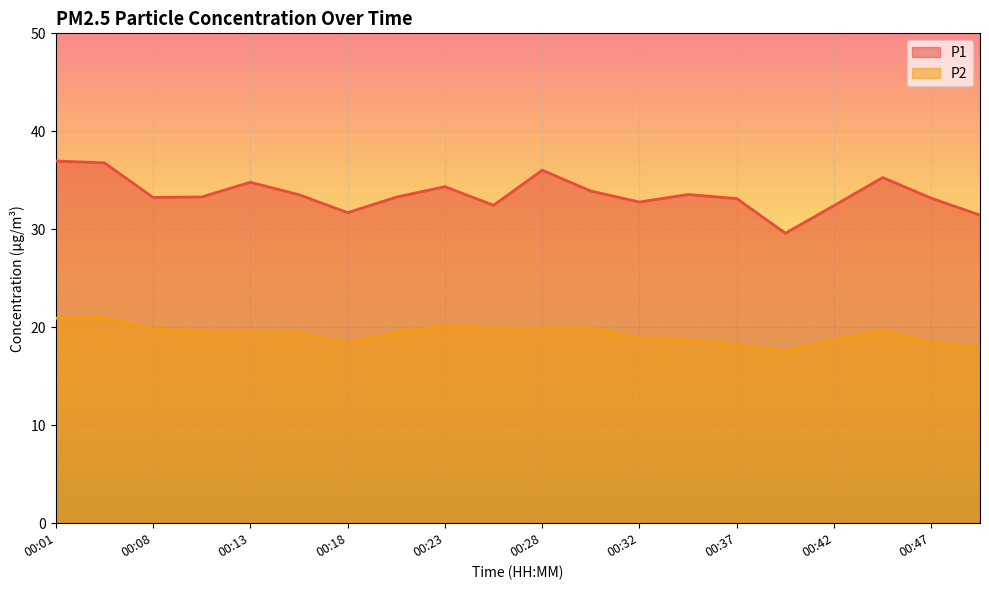

Does the chart display data point markers on the line(s)?

No